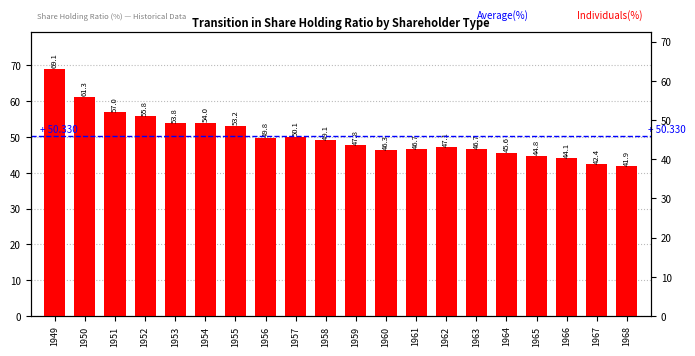

Which has a higher value, 1963 or 1967?

1963